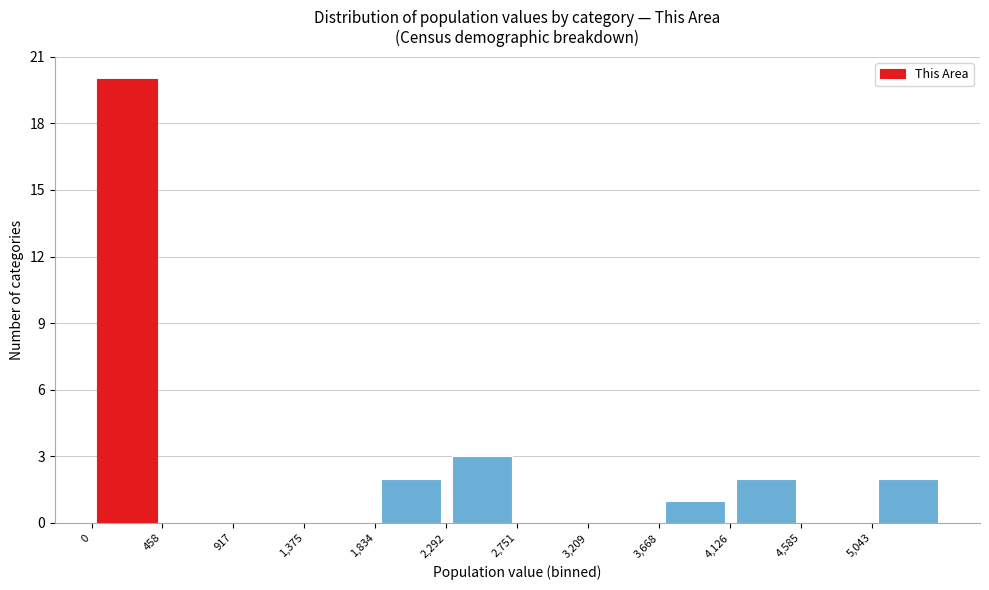

Reading left to right, list every bar in this chart as the range it spans on the x-axis followed by its height. Neither the bar edges nor the heights are printed on the chart, so give them approximately, as read against the axes.

0 to 450: 20
450 to 900: 0
900 to 1400: 0
1400 to 1850: 0
1850 to 2300: 2
2300 to 2750: 3
2750 to 3200: 0
3200 to 3650: 0
3650 to 4150: 1
4150 to 4600: 2
4600 to 5050: 0
5050 to 5500: 2